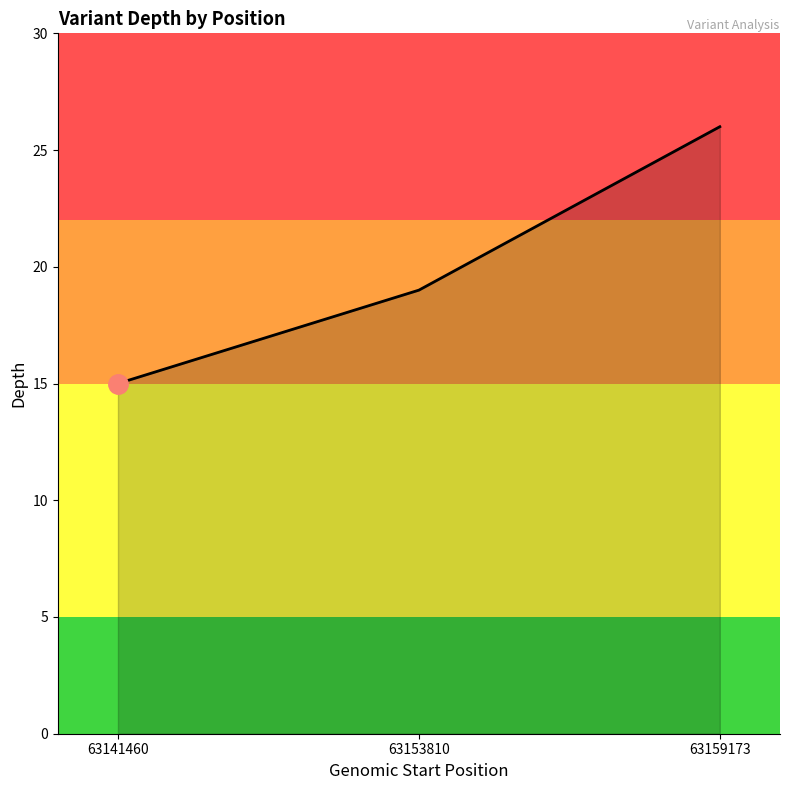

What is the maximum value shown in the chart?

26